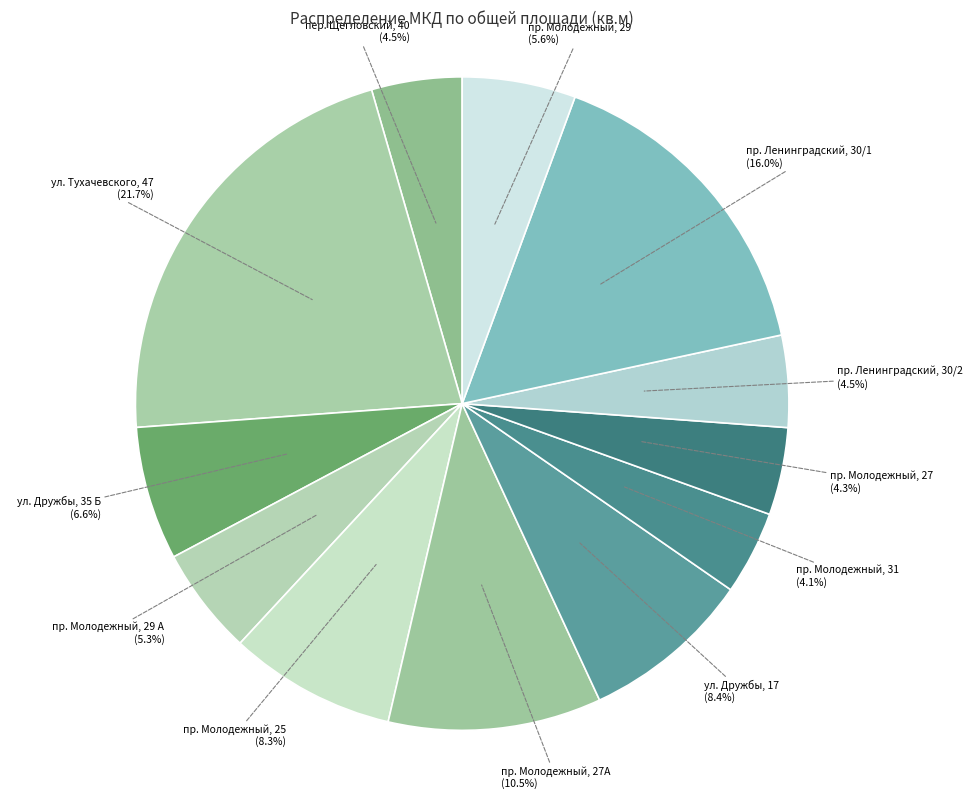

How many segments does this pie chart have?

12